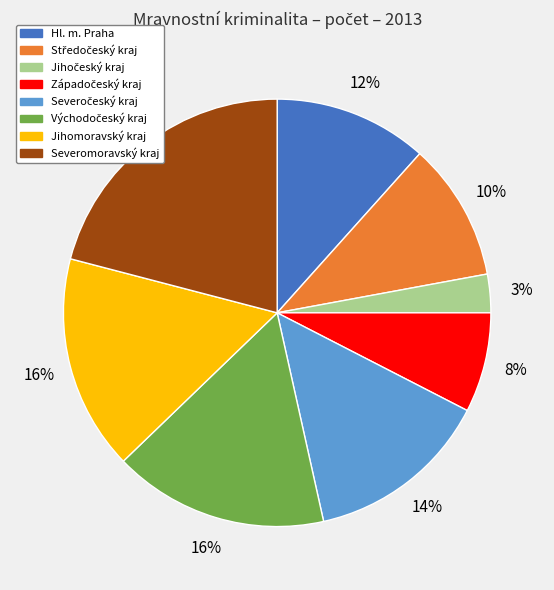

Is Hl. m. Praha the majority of the pie?

No